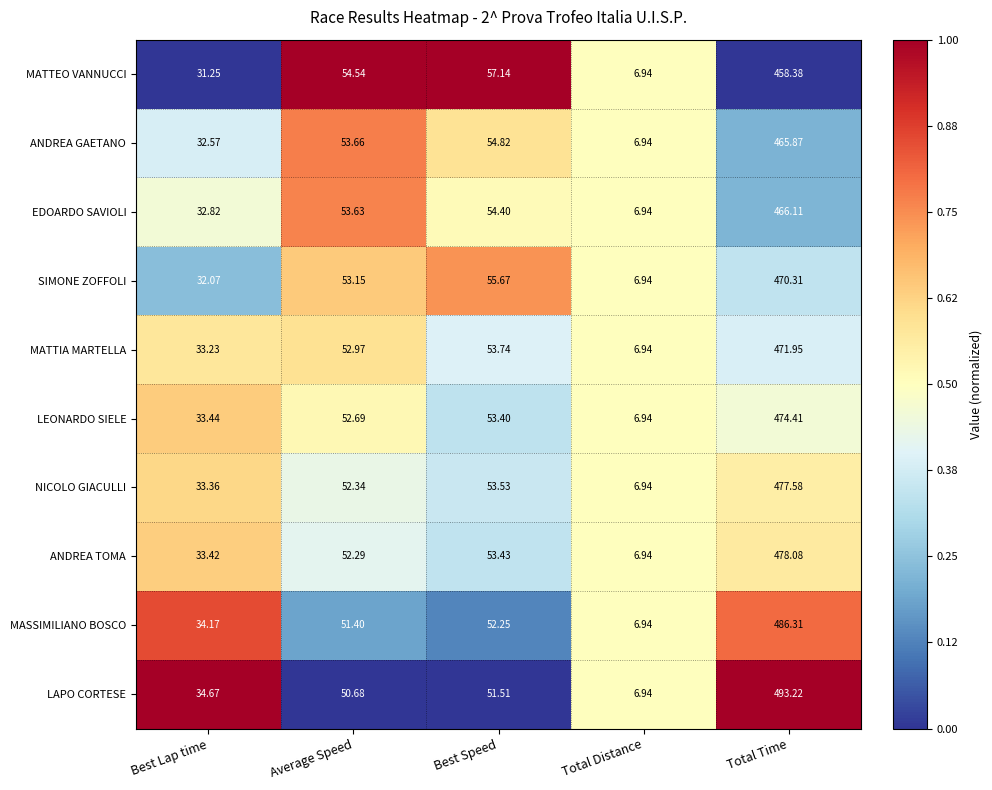

Which series has the widest spread of values?

LAPO CORTESE